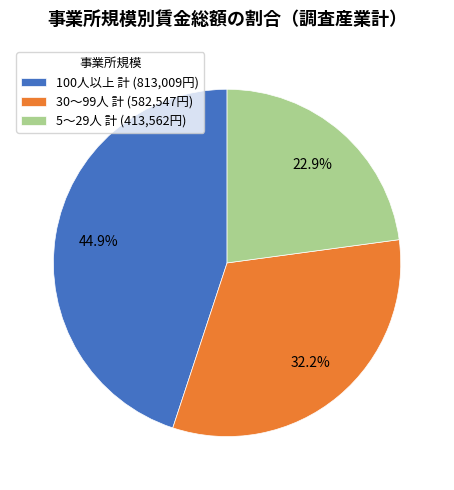

Rank the categories by value from highest to lowest.

100人以上 計, 30～99人 計, 5～29人 計